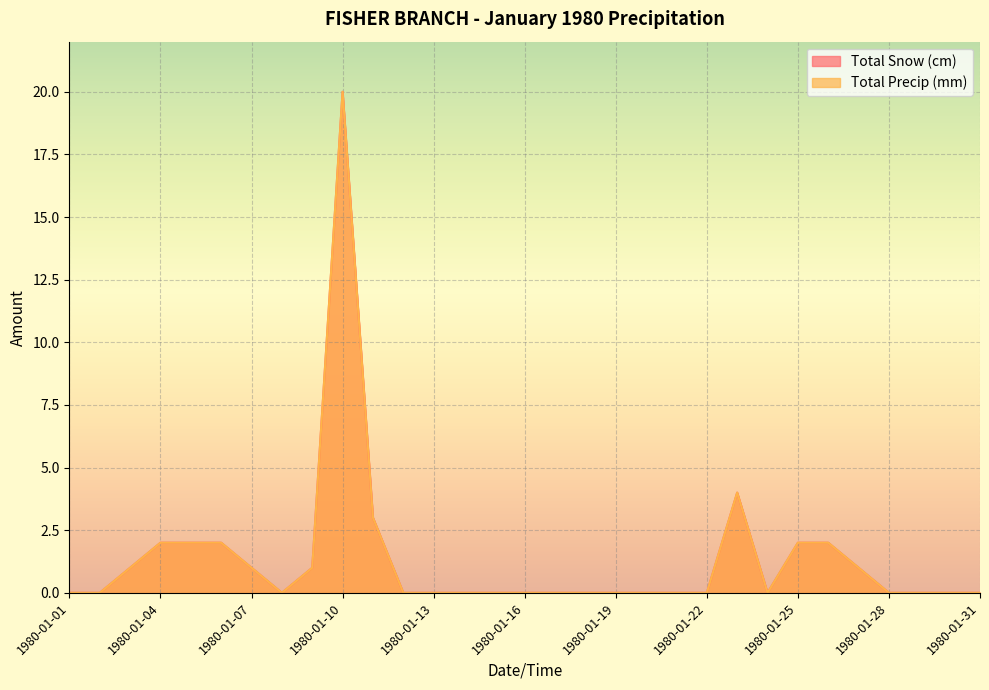

The Total Precip (mm) series shows 1 at 1980-01-27. True or false?

False